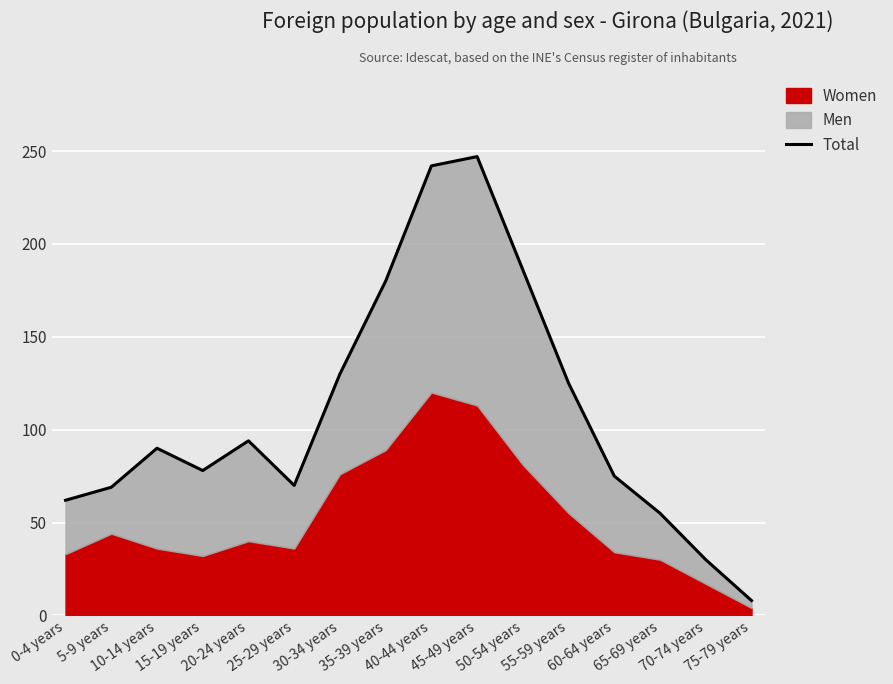

How many points are lower than both their immediate neighbors (excluding endpoints)?

2